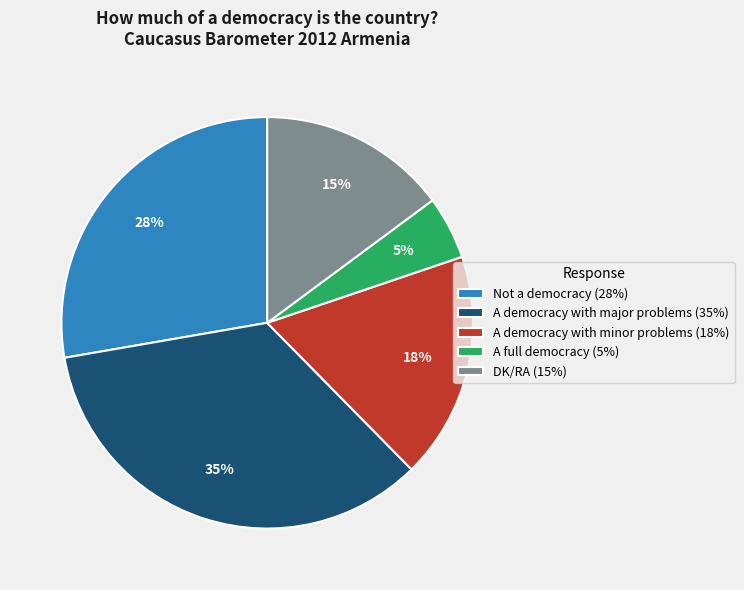

What percentage is the A democracy with major problems slice, to the nearest percent?

35%